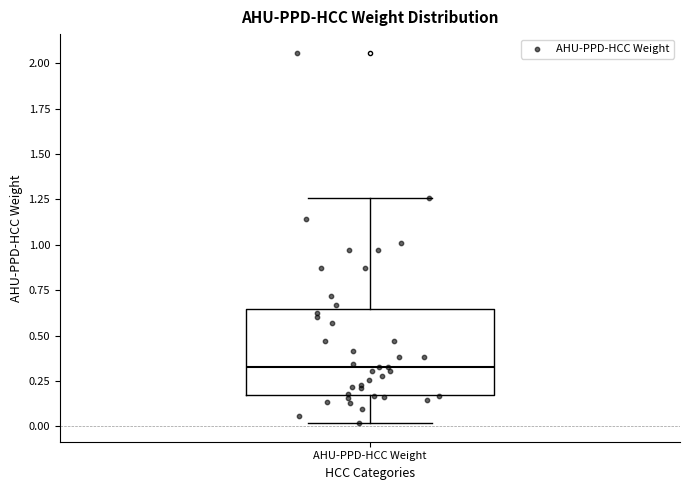

Where is the lower edge of the box for AHU-PPD-HCC Weight on the y-axis? The values are not printed on the chart, so give them approximately, as read against the axis.

0.15